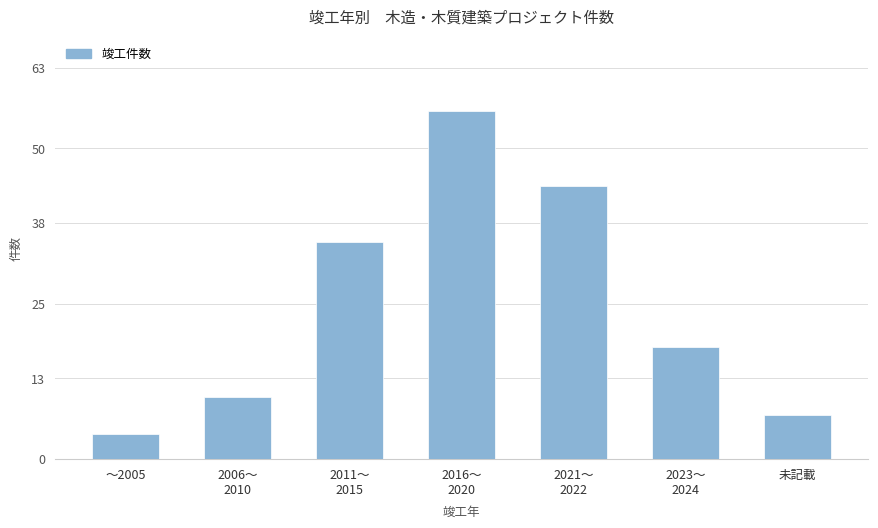

What is the average value?

25